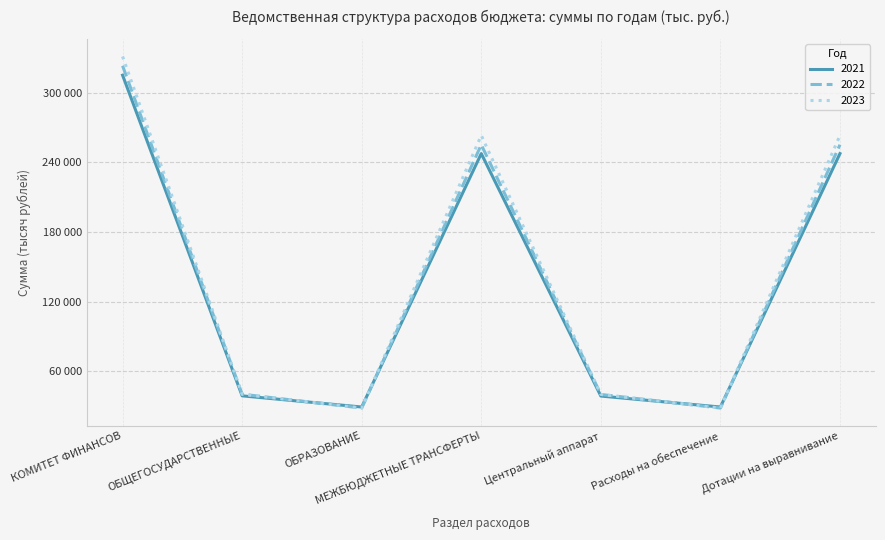

The value of 2021 at Расходы на обеспечение is 42372.0. True or false?

False